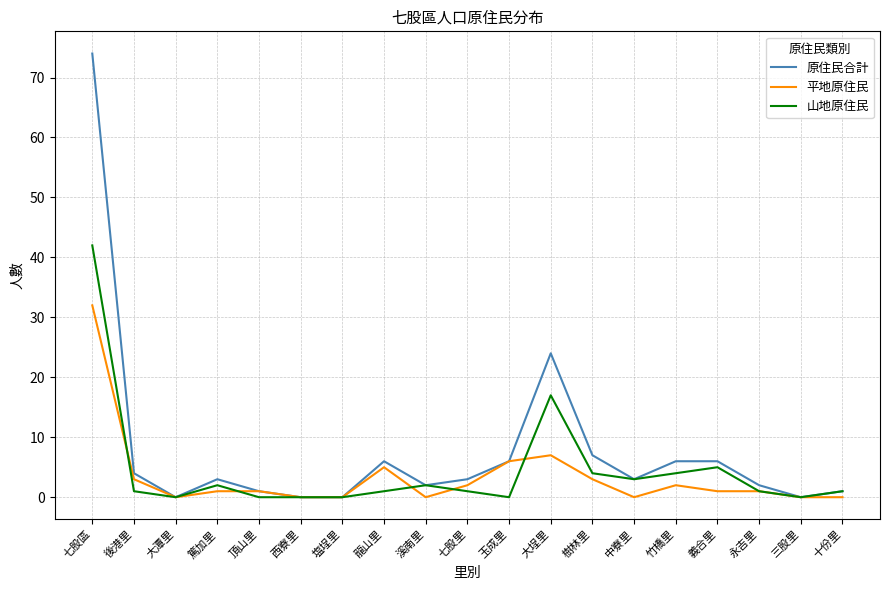

At which label does 平地原住民 reach its peak?

七股區